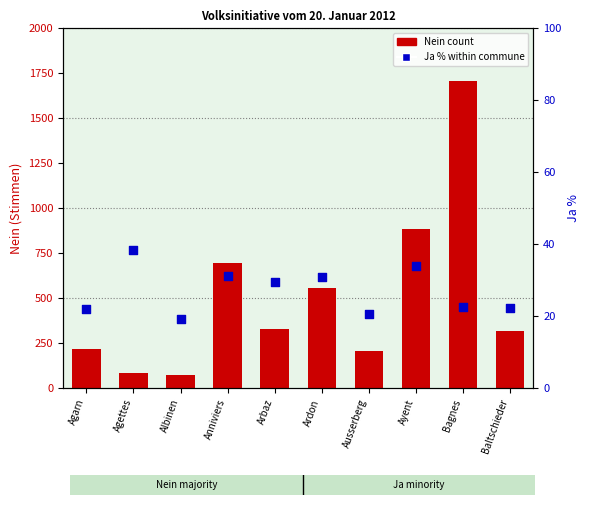

At how many categories does at least one series exceed 856?

2